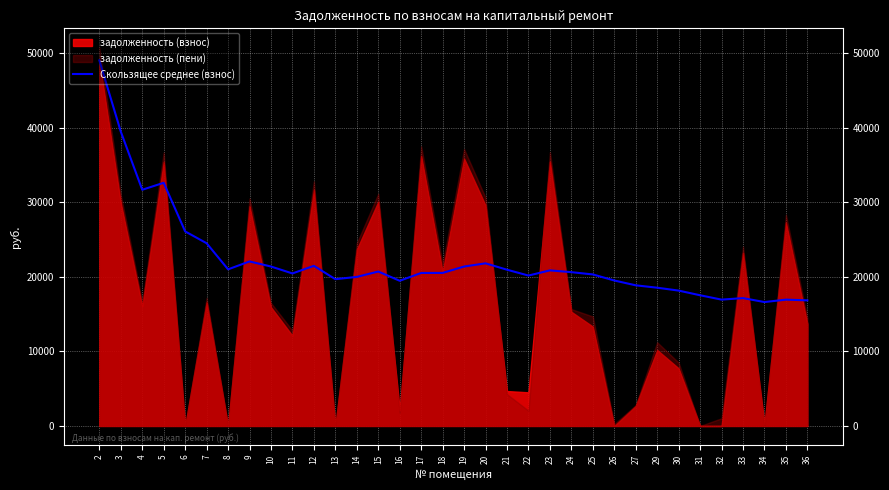

At which category does the chart reach its peak across all series?

2